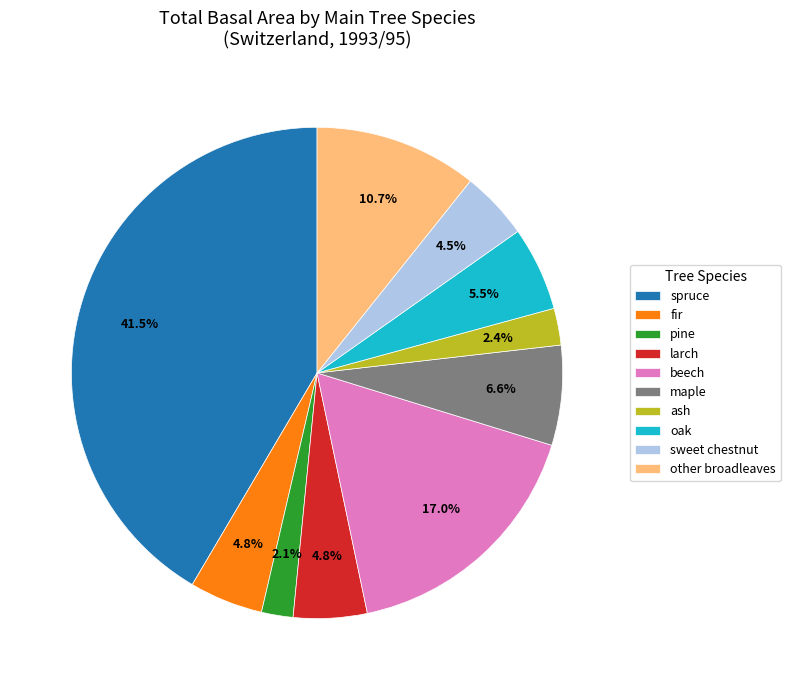

Which category has the biggest portion of the pie?

spruce